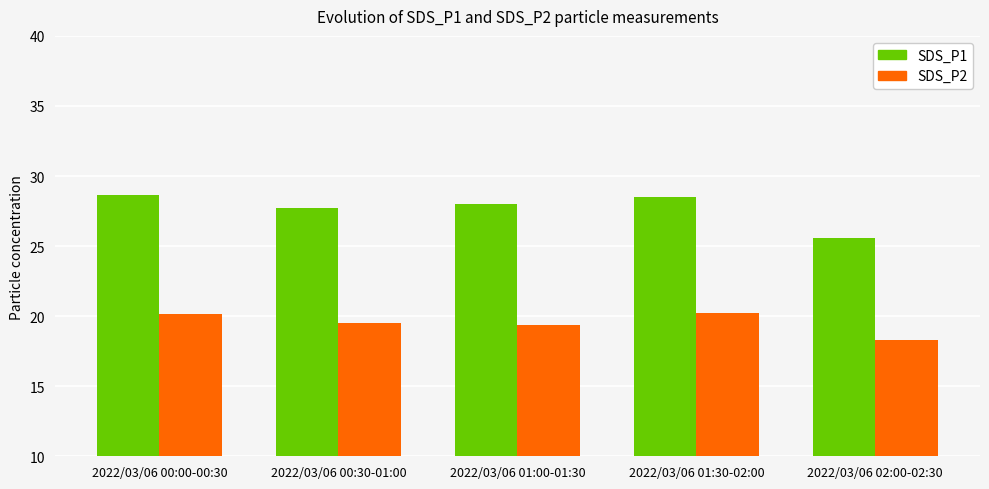

What is the average value of the SDS_P1 series?

27.7